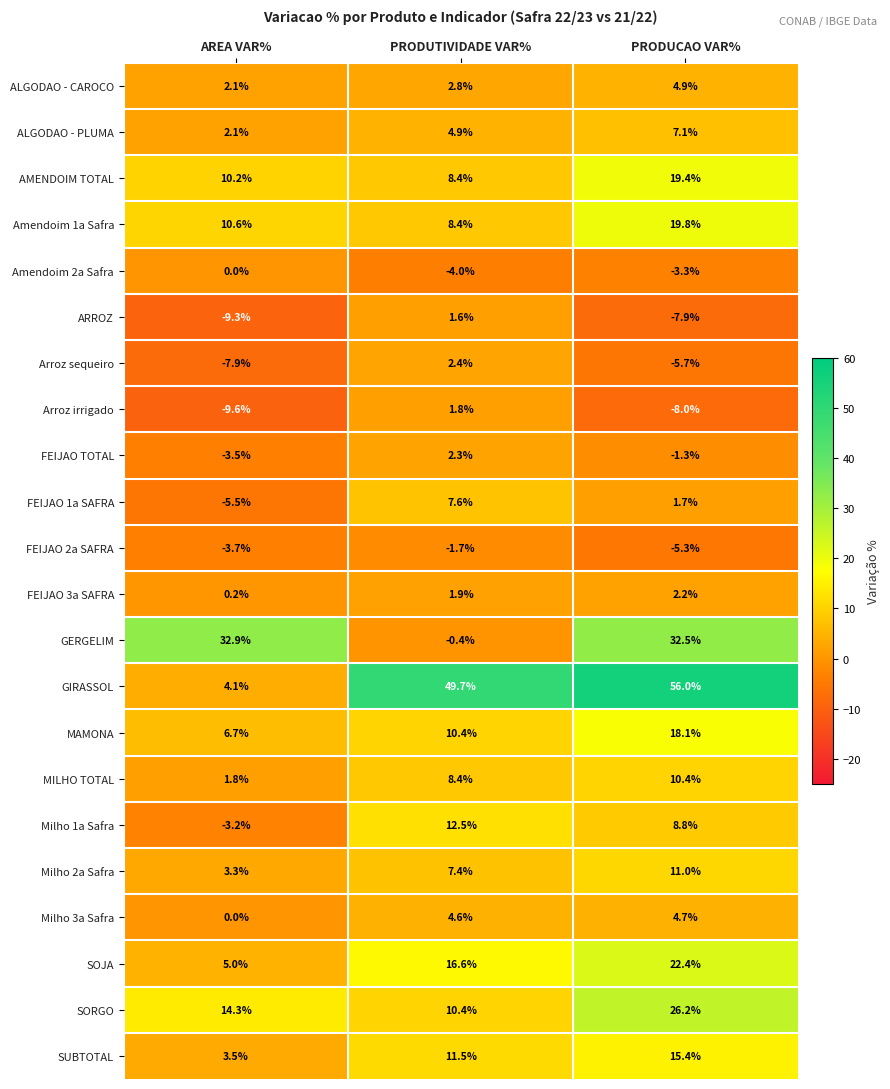

Count the number of data series in this chart.

22